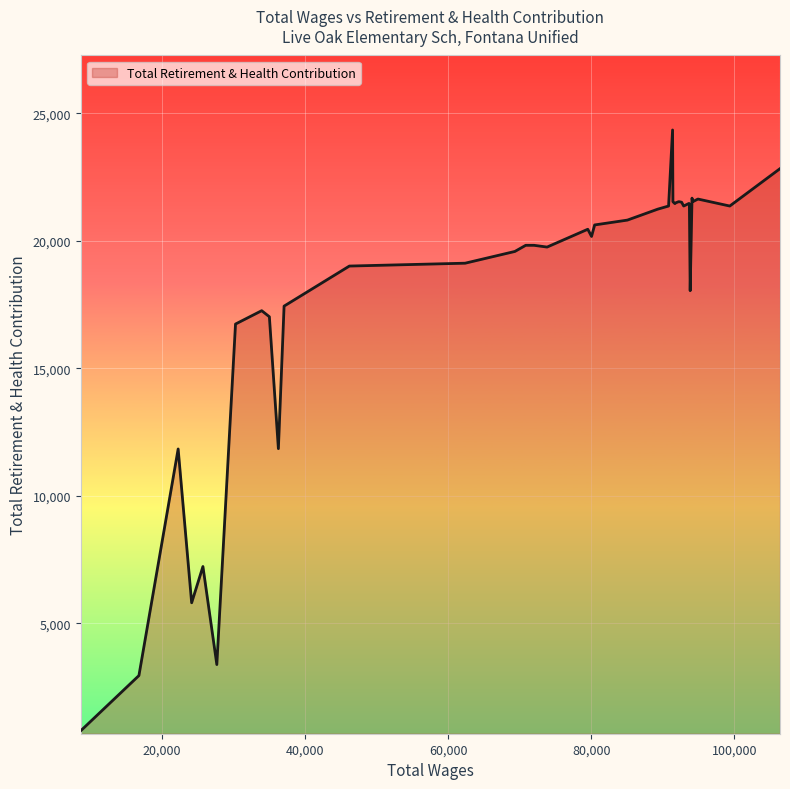

What is the difference between the maximum and minimum values?

23570